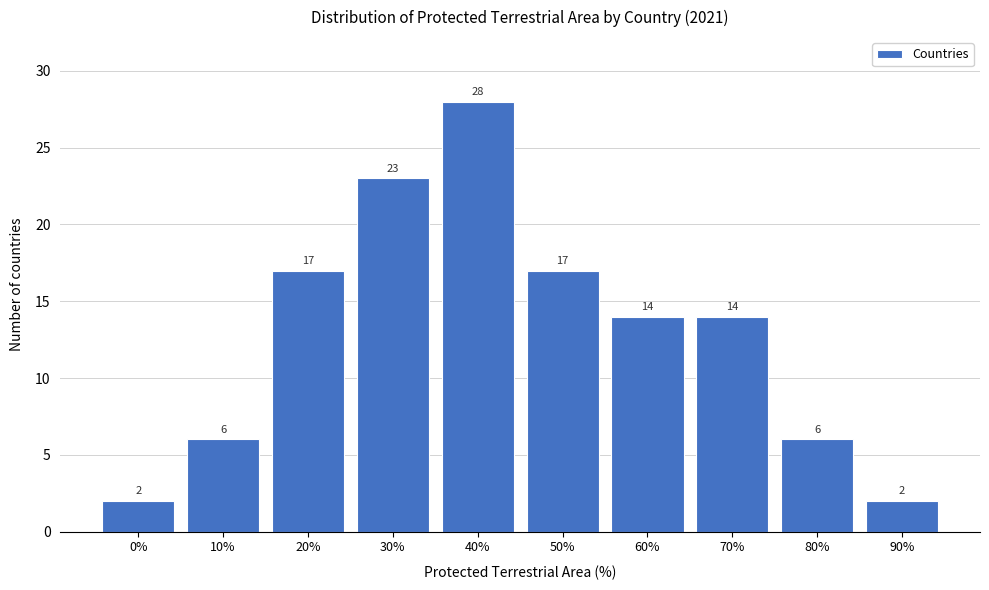

Reading left to right, what are all the values shown in this chart?

0%=2	10%=6	20%=17	30%=23	40%=28	50%=17	60%=14	70%=14	80%=6	90%=2